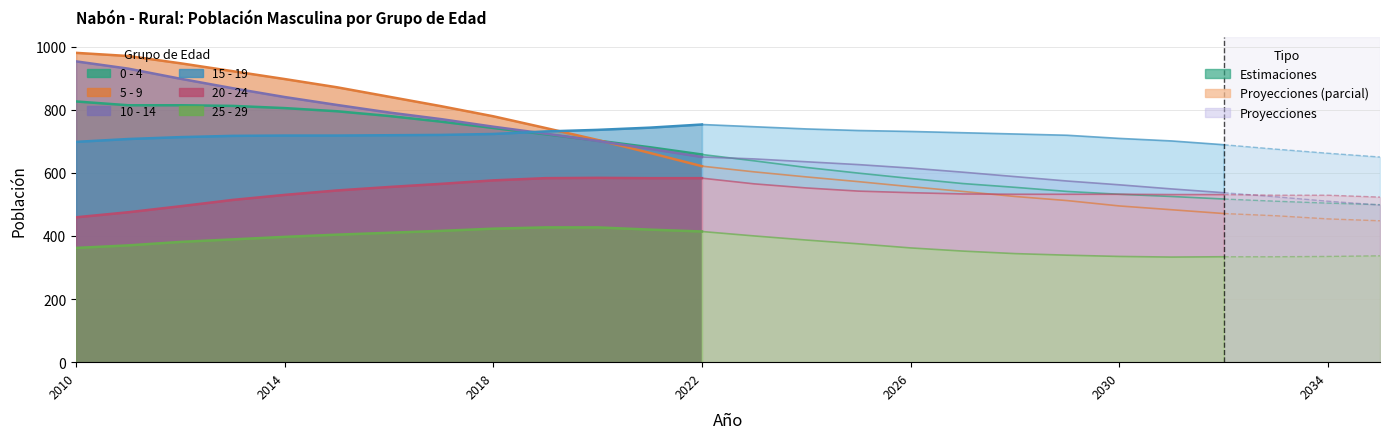

Count the number of categories in the chart.

26